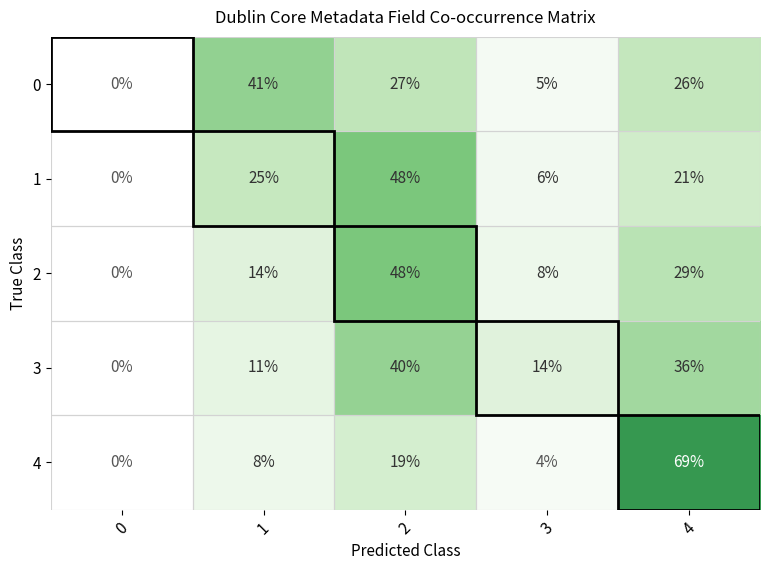

True or false: 3 has a value of 14 at 0.

False